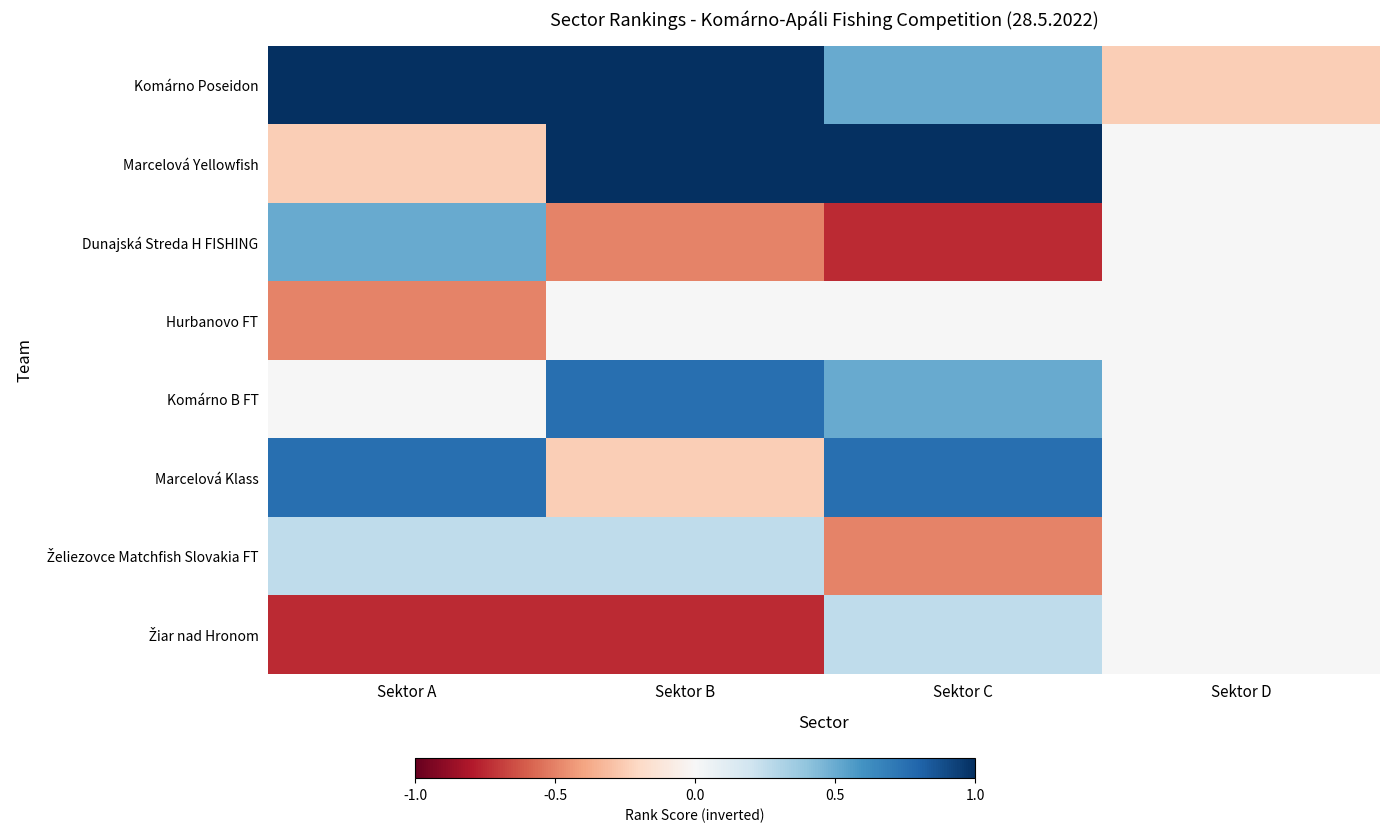

How many series are shown in this chart?

8